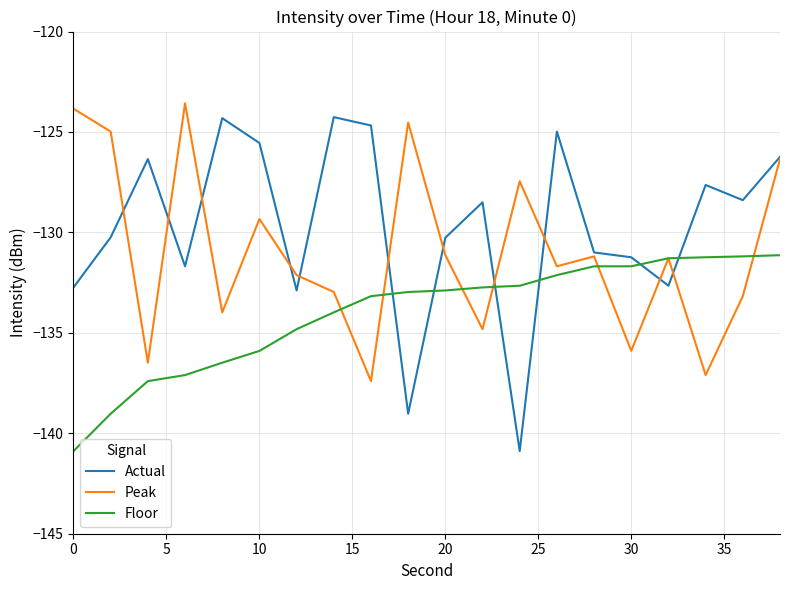

What is the smallest value displayed?

-140.9